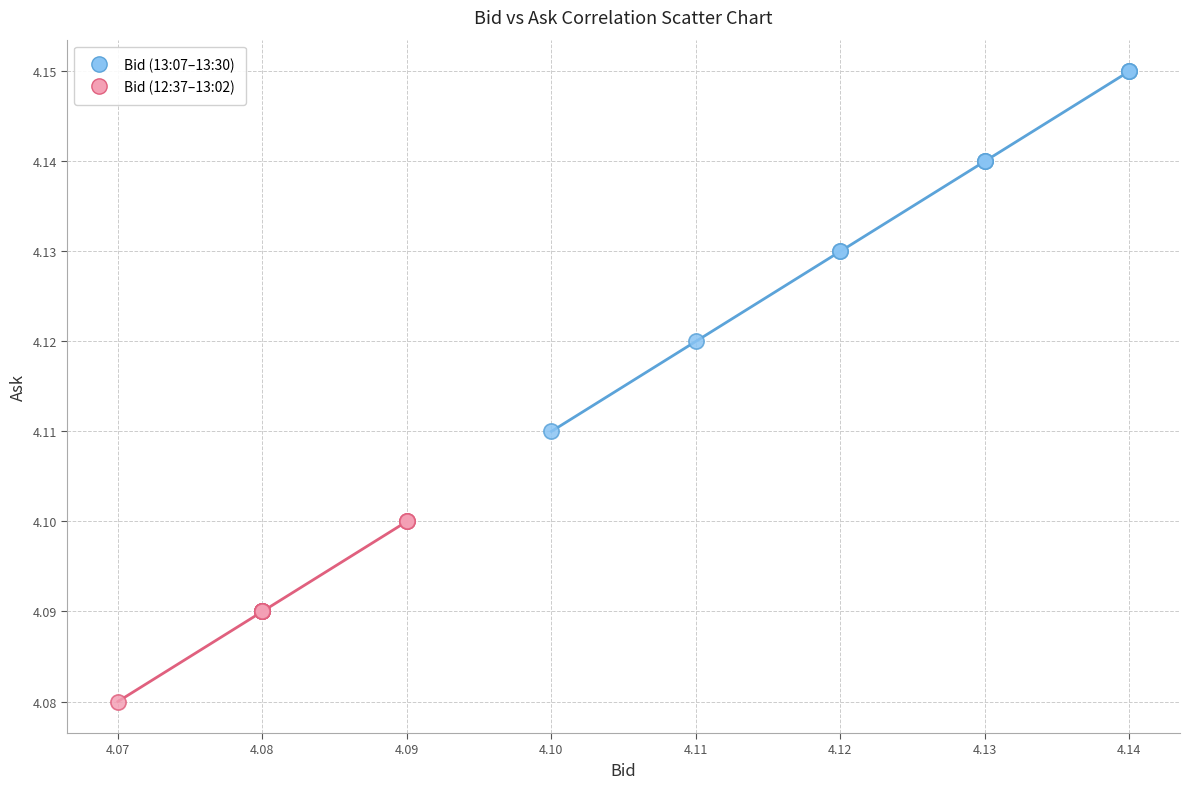

Which series has the widest spread of Y values?

Bid (13:07–13:30)